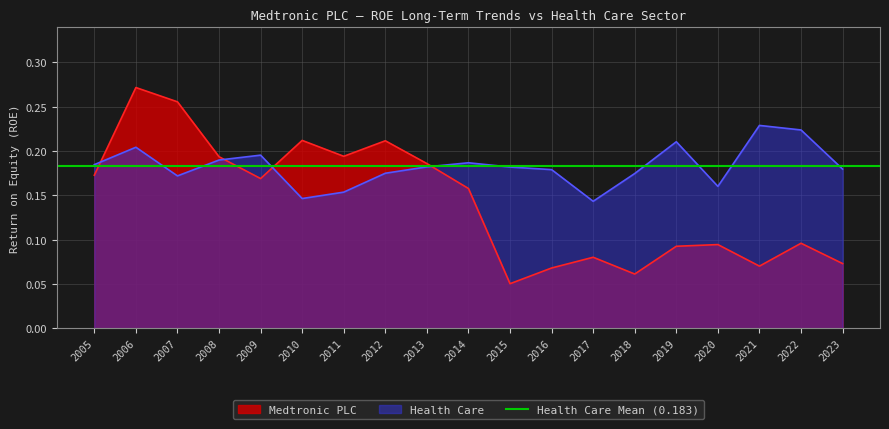

List the series in order of their overall mean, highest first.

Health Care, Medtronic PLC